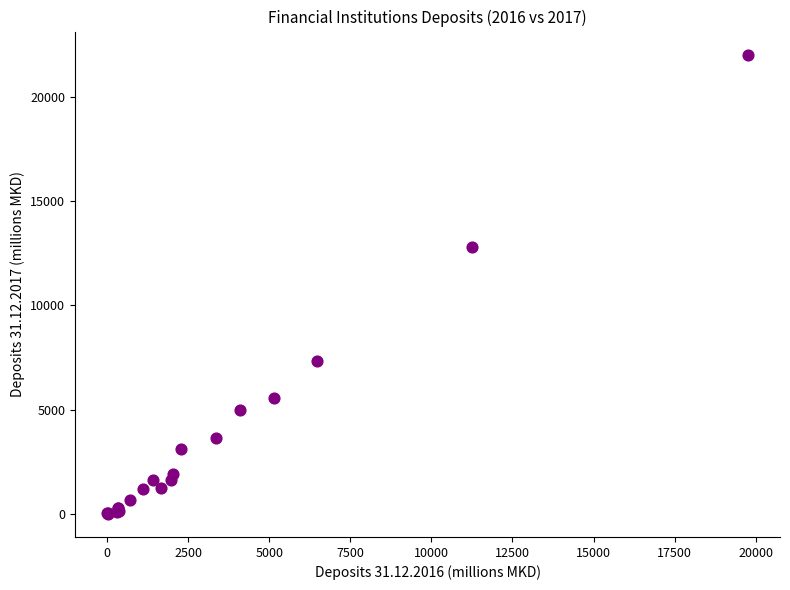

What Y value in the scatter plot is closest to 11017?

12803.5